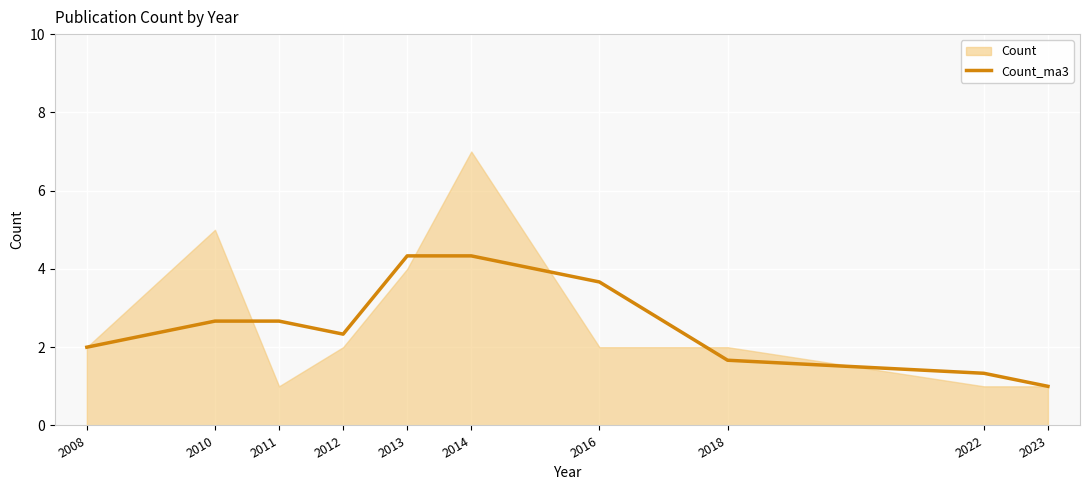

True or false: there are more than 1 points higher than both neighbors.

False